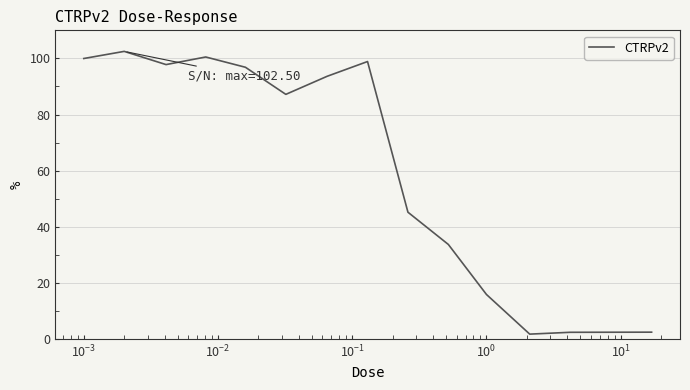

What is the greatest value displayed?

102.5